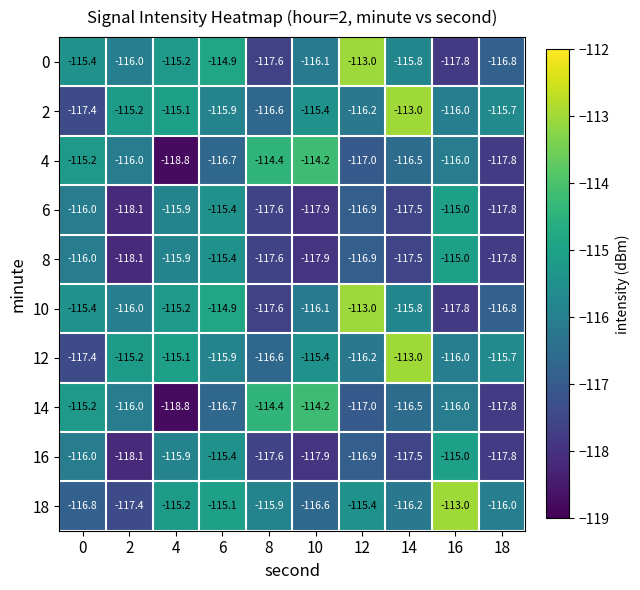

What is the difference between the 8 values at 4 and 12?

1.0